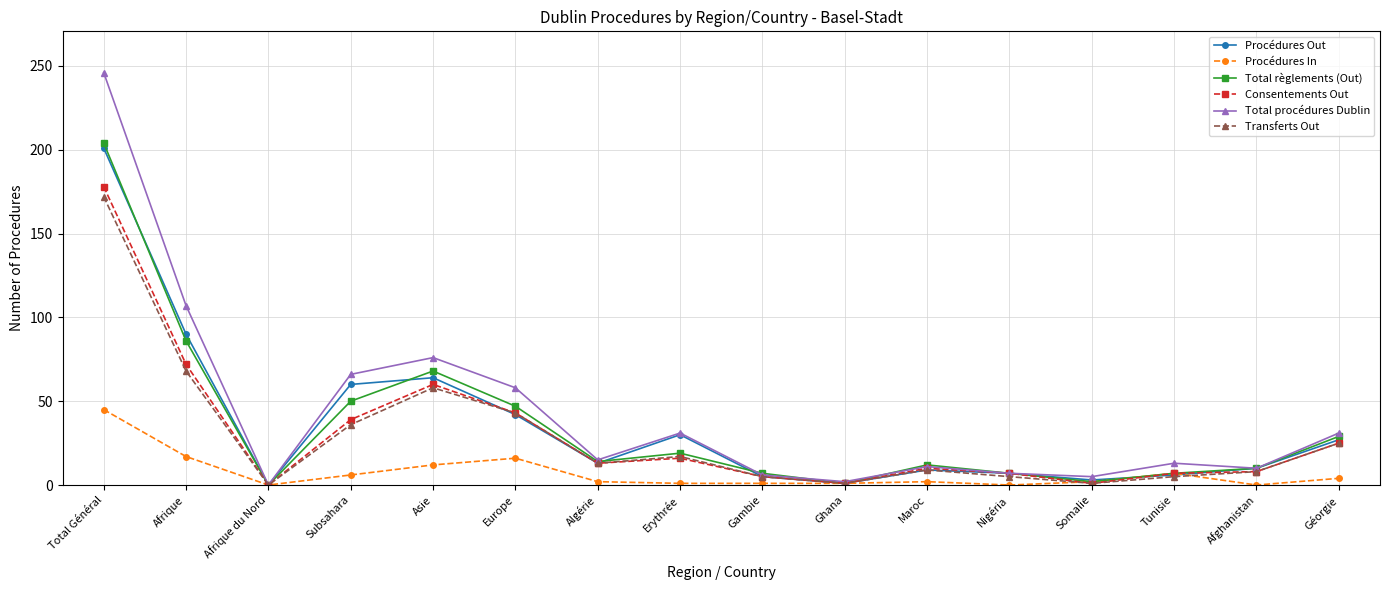

True or false: Transferts Out has a value of 13 at Algérie.

True